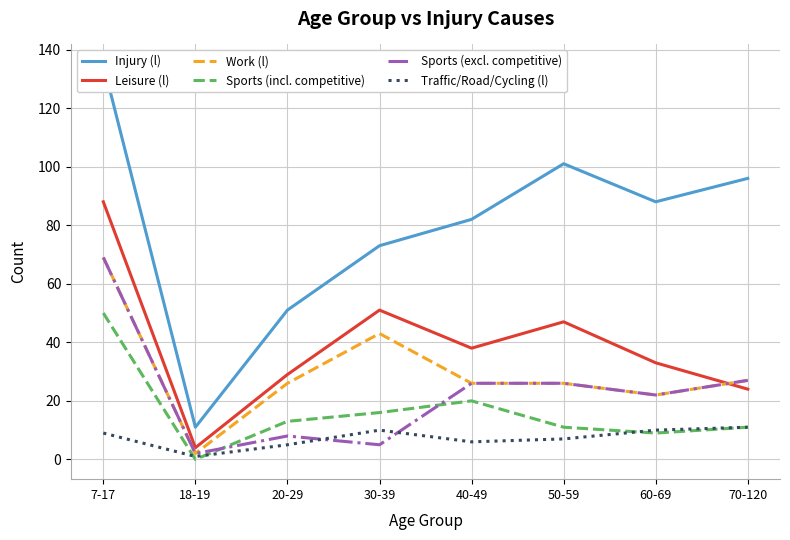

In Sports (incl. competitive), how many points are lower than both neighbors (excluding endpoints)?

2